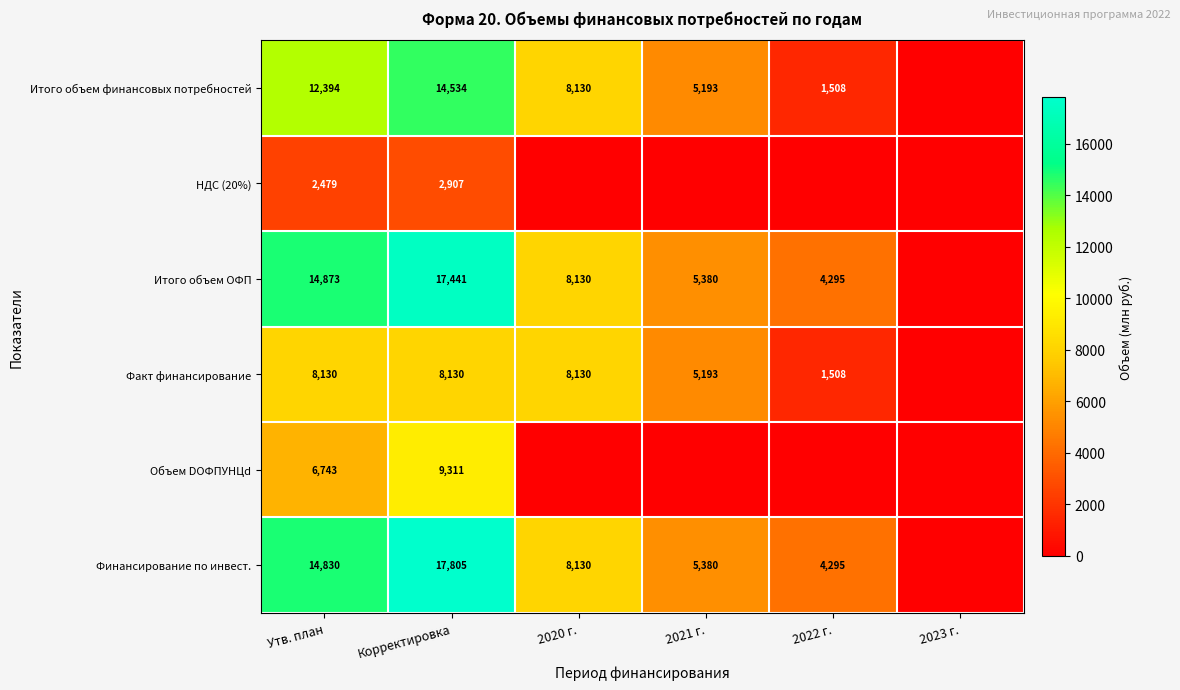

True or false: Итого объем ОФП has a value of 17441 at Корректировка.

True